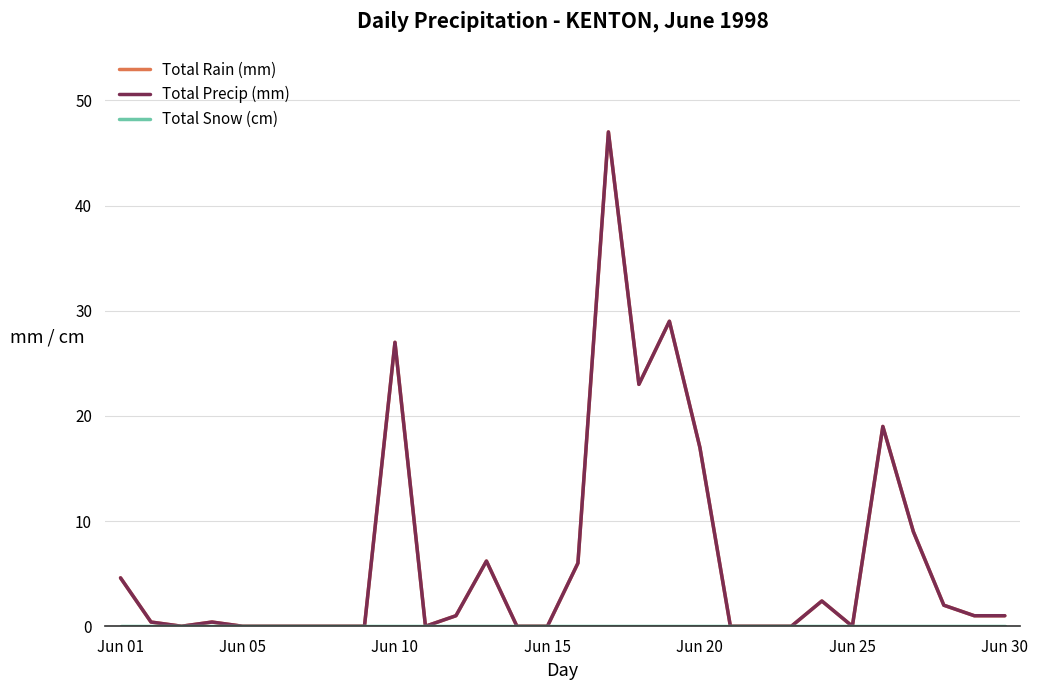

Does the chart have visible grid lines?

Yes